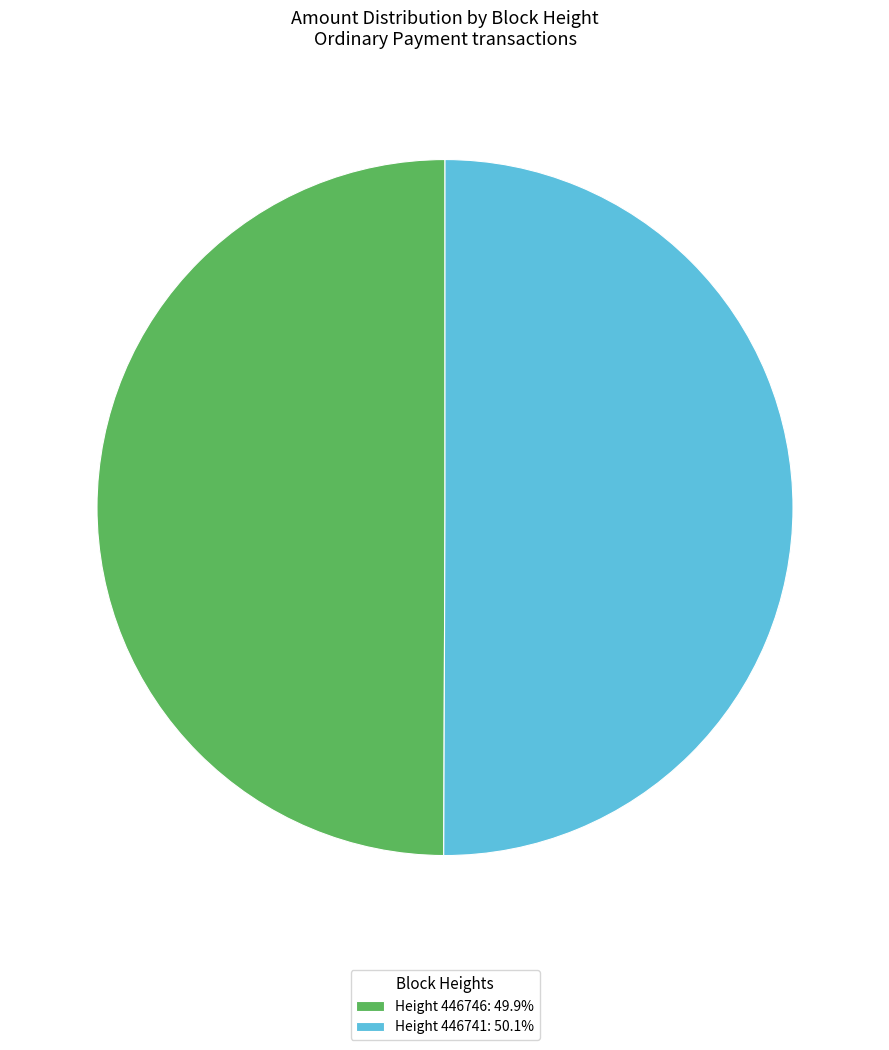

Is the sum of Height 446746: 49.9% and Height 446741: 50.1% greater than half?

Yes